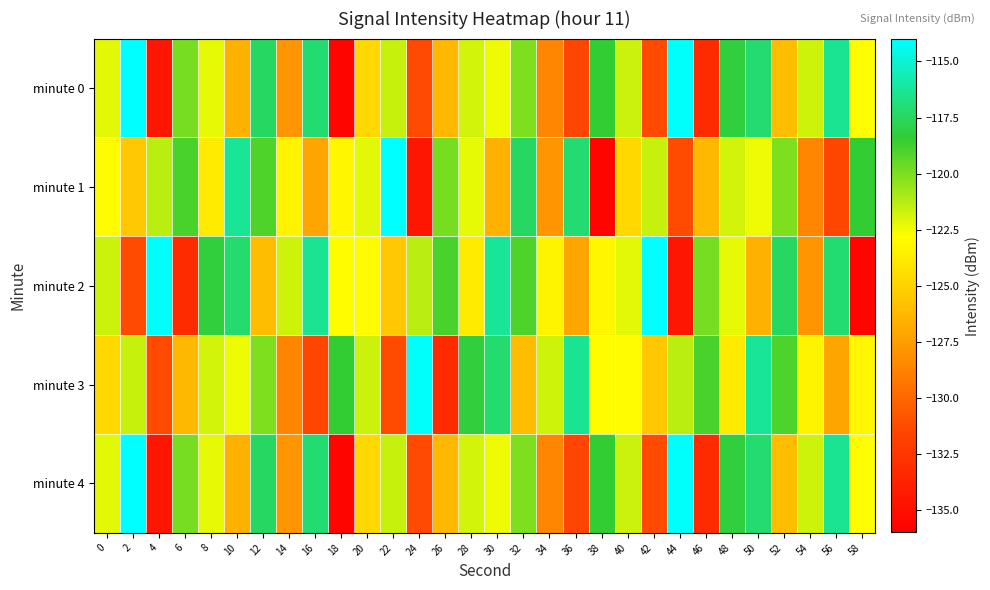

Which label corresponds to the smallest value in the chart?

18